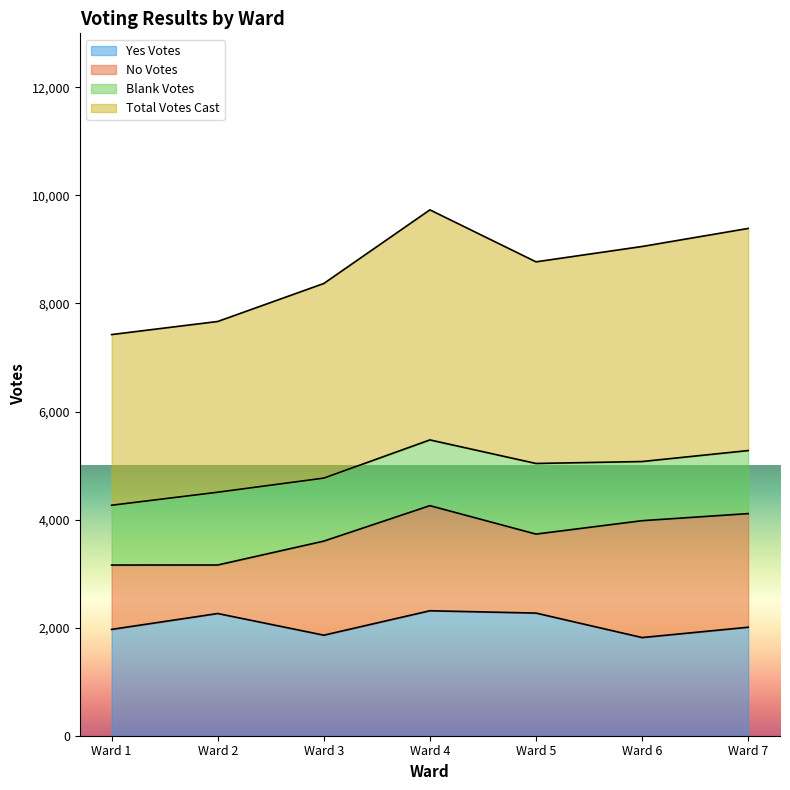

What is the maximum value for Yes Votes?

2313